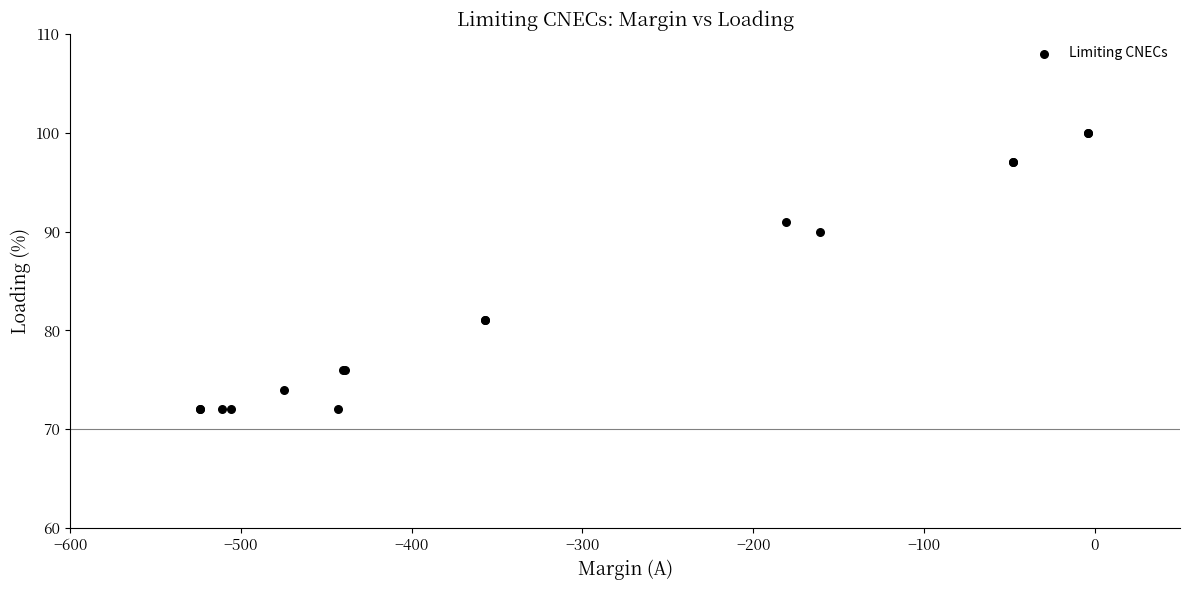

What Y value in the scatter plot is closest to 86?

90